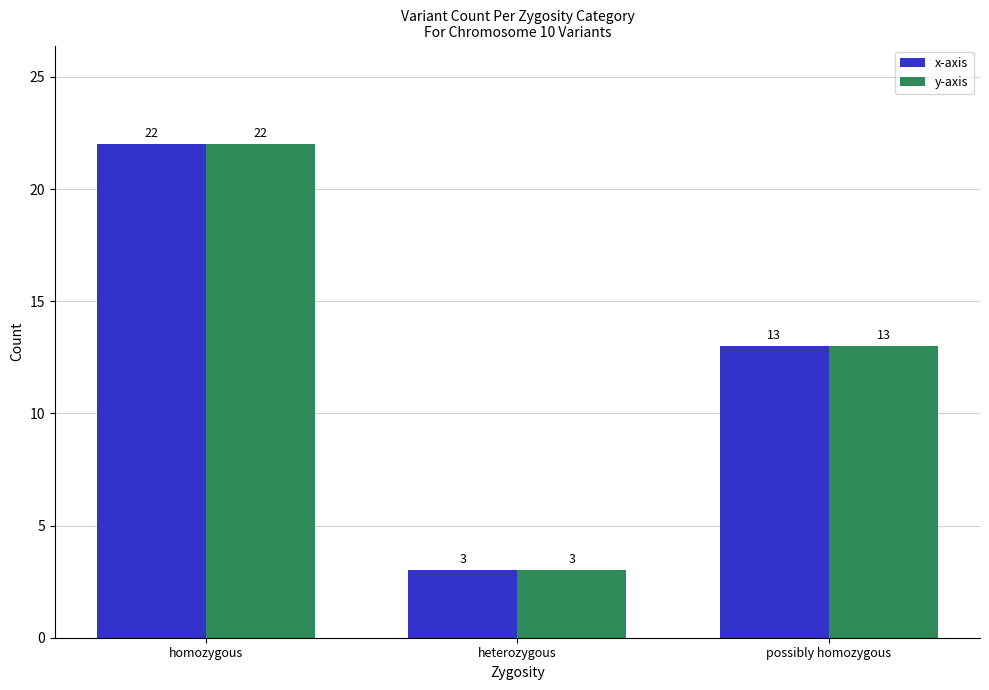

Reading right to left, list all the values displayed in this chart.

x-axis: 13	3	22
y-axis: 13	3	22